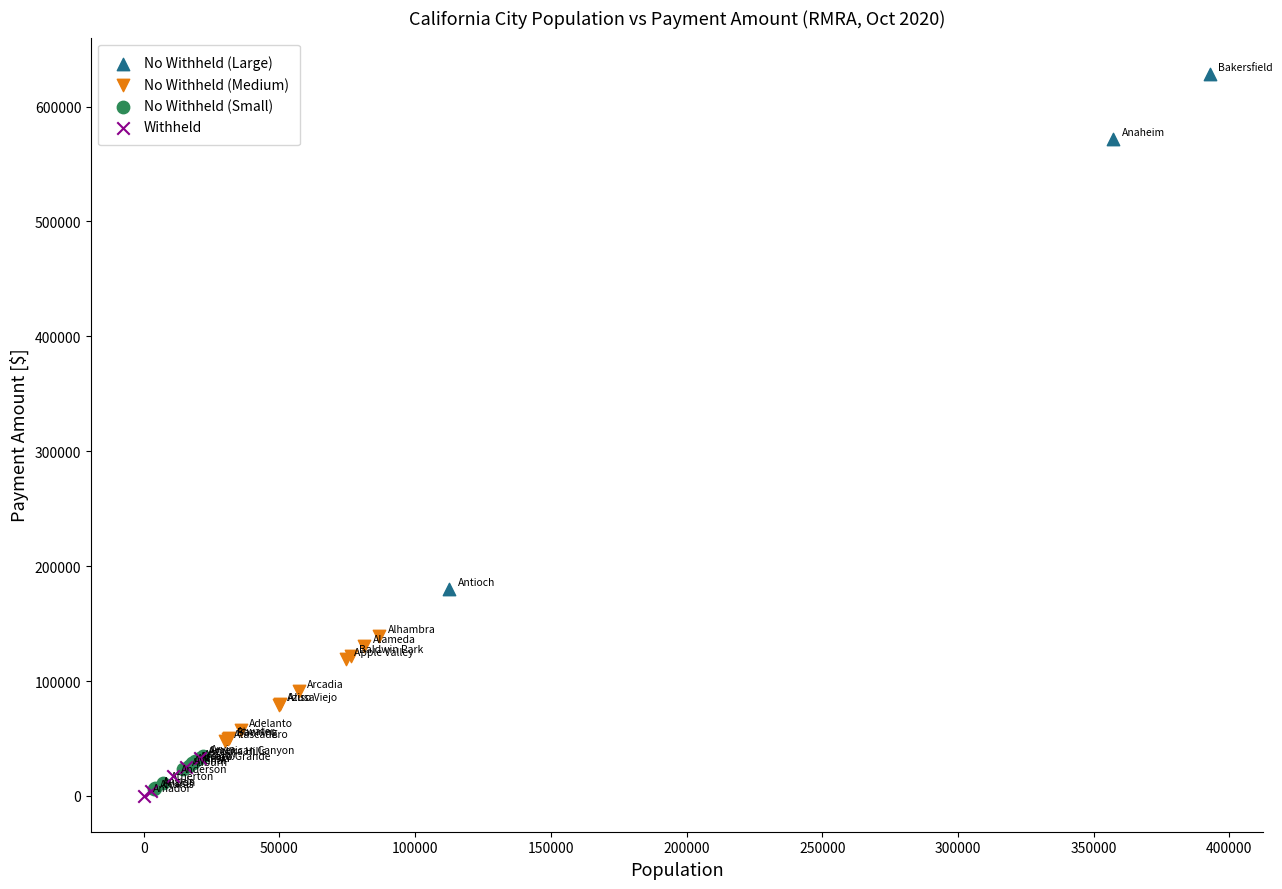

Which series has the widest spread of Y values?

No Withheld (Large)